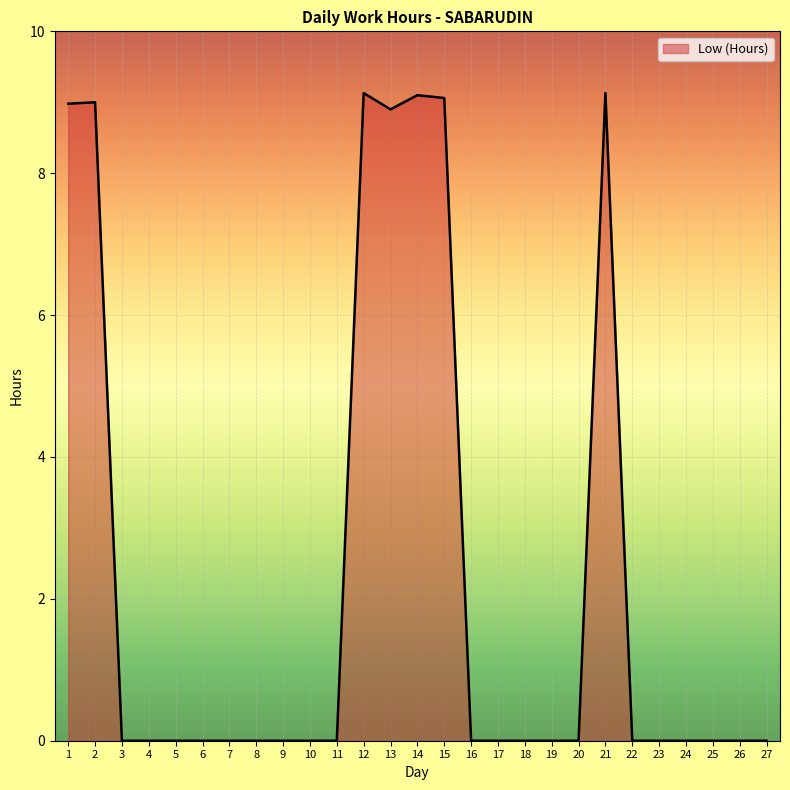

How many lines are shown in the chart?

1